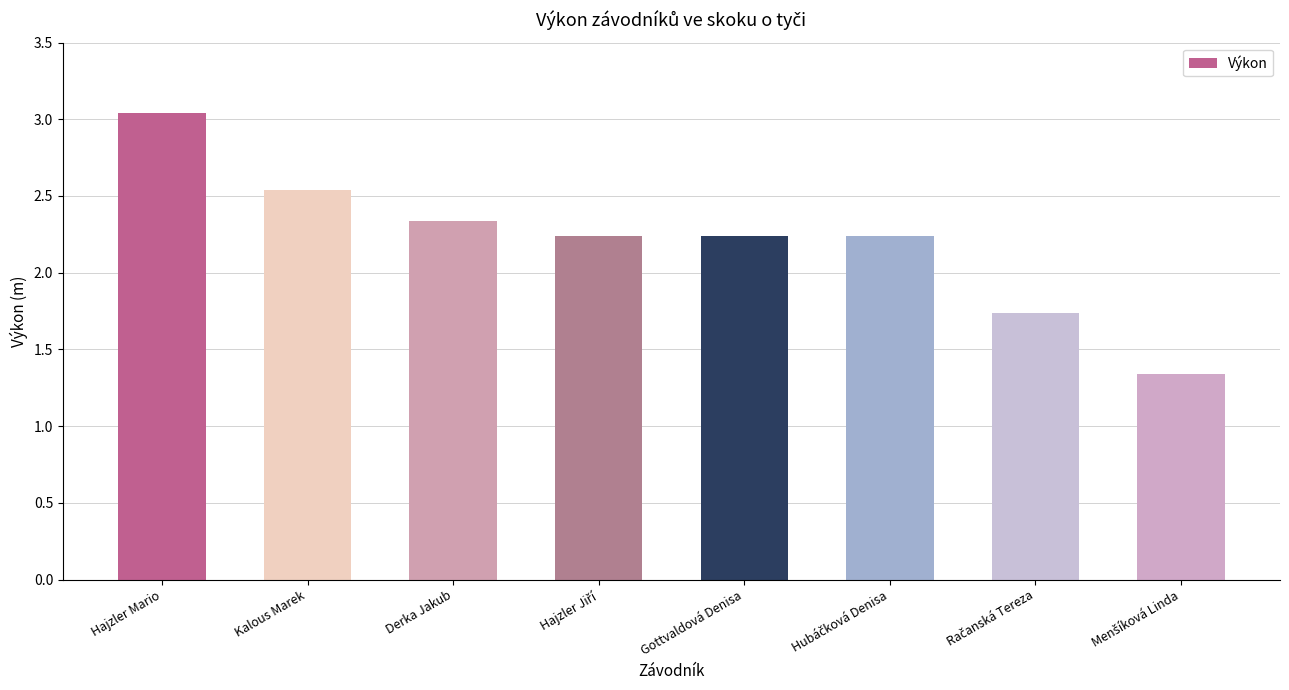

What is the sum of all values?

17.7